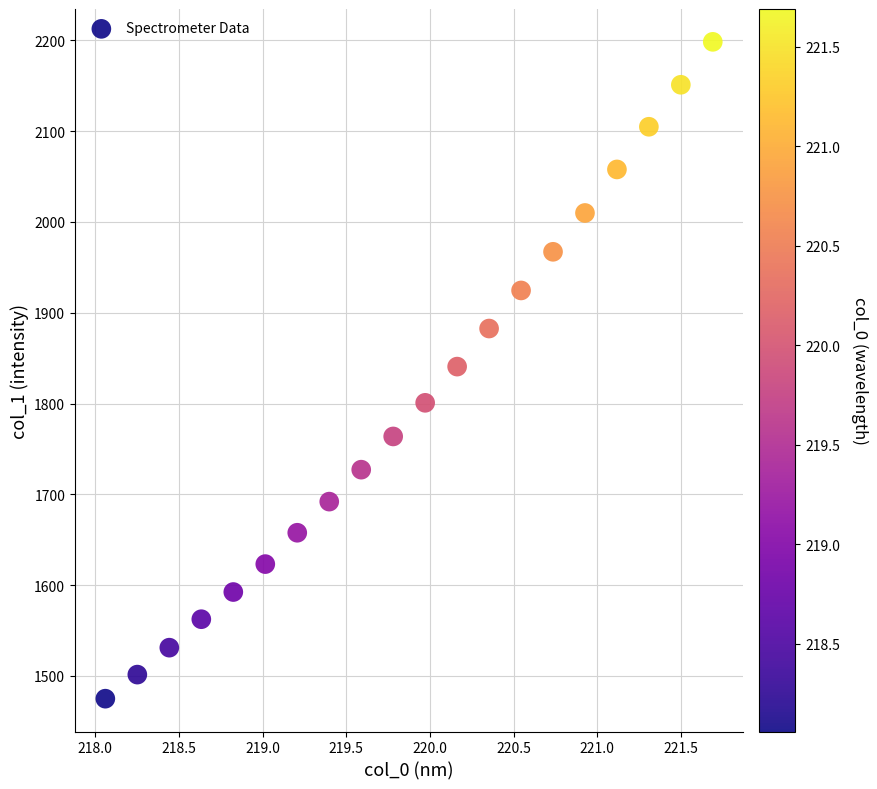

What is the range of Y values (max minus min)?

723.4